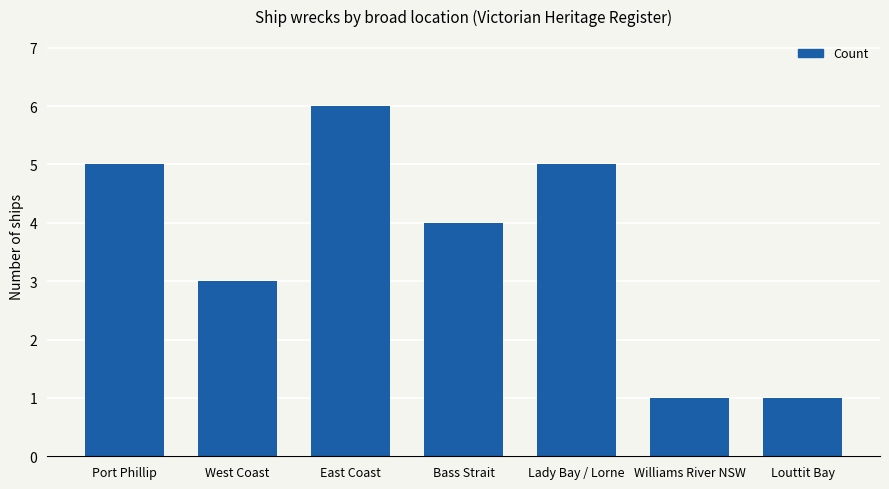

Reading left to right, extract all data points from this chart.

Port Phillip=5	West Coast=3	East Coast=6	Bass Strait=4	Lady Bay / Lorne=5	Williams River NSW=1	Louttit Bay=1